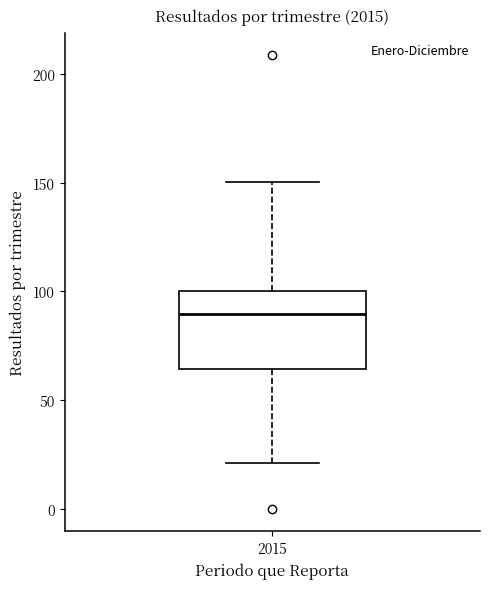

Read this box plot against the y-axis: the position of the median line, the range covered by the box, and the ends of both whiskers. The values are not printed on the chart, so give them approximately, as read against the axis.

median 90, box 65 to 100, whiskers 20 to 150